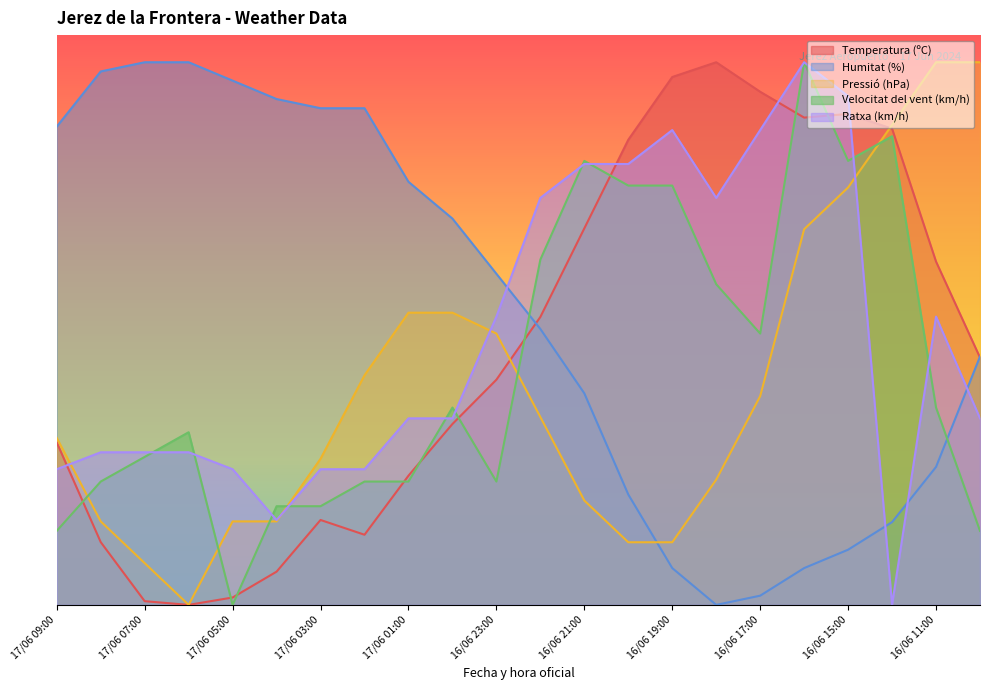

What is the label of the 16th point from the right?

17/06 03:00